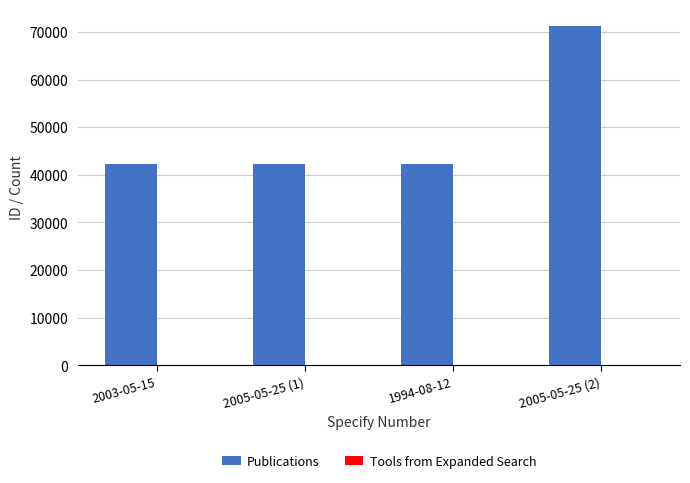

At which category is the sum across all series the highest?

2005-05-25 (2)